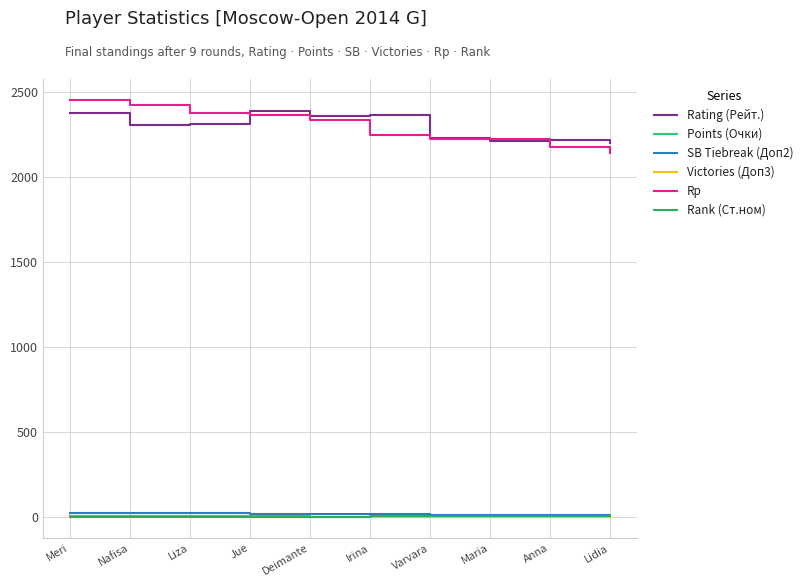

True or false: Victories (Доп3) has more than 0 points higher than both neighbors.

True